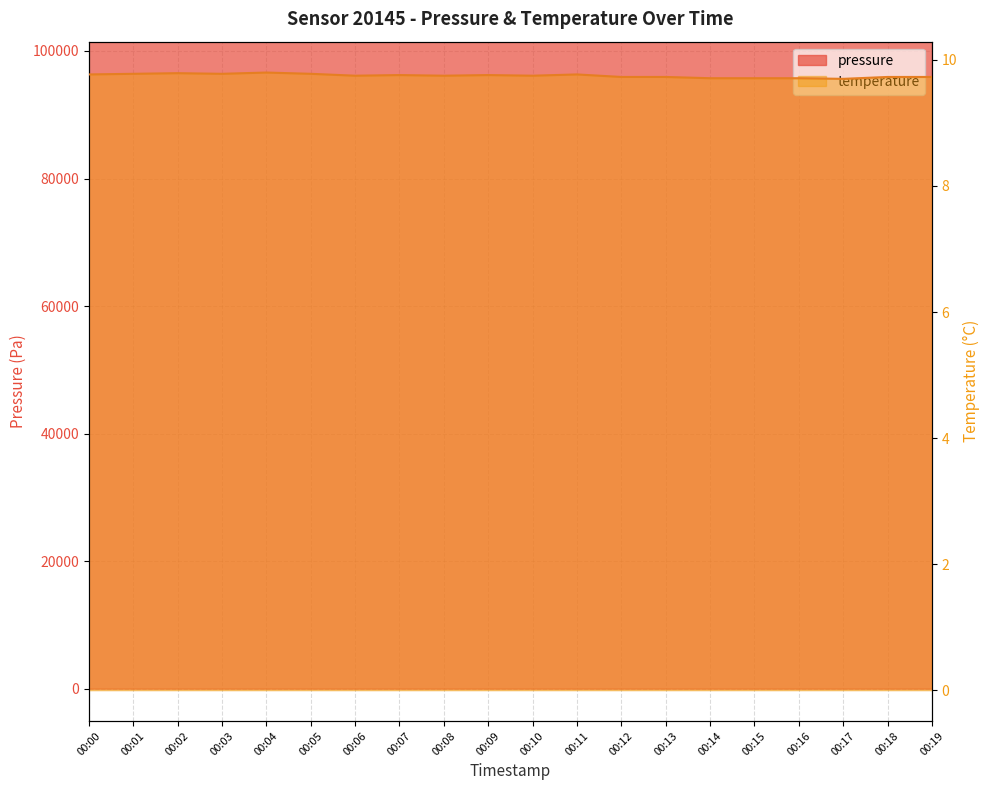

The value of temperature at 00:10 is 9.8. True or false?

True